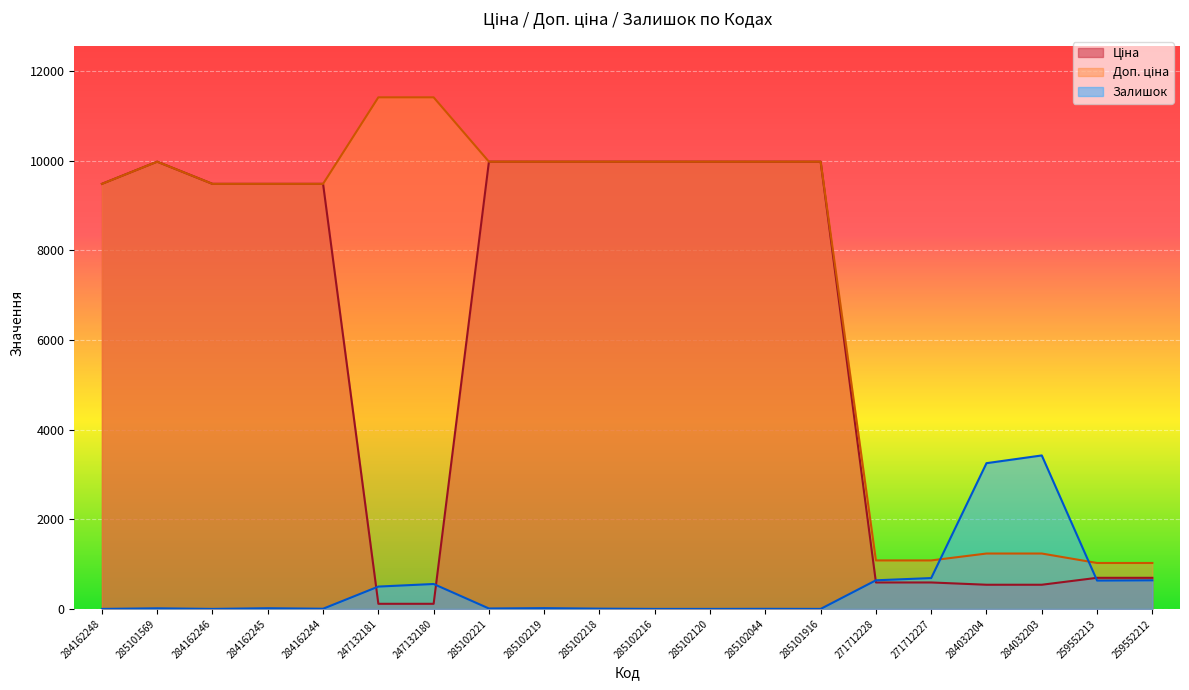

Does the chart display data point markers on the line(s)?

No